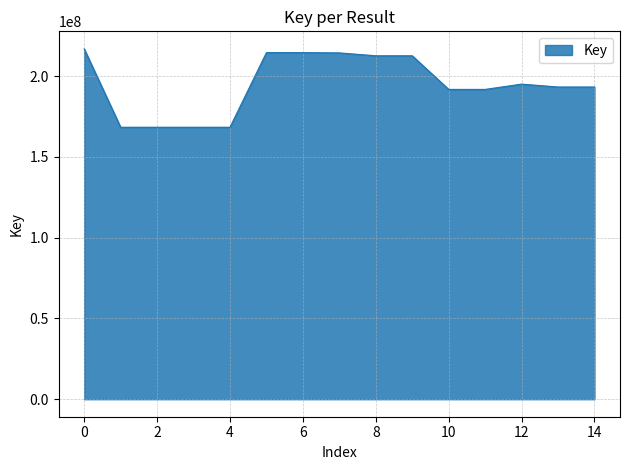

What is the difference between the maximum and minimum values?

48541270